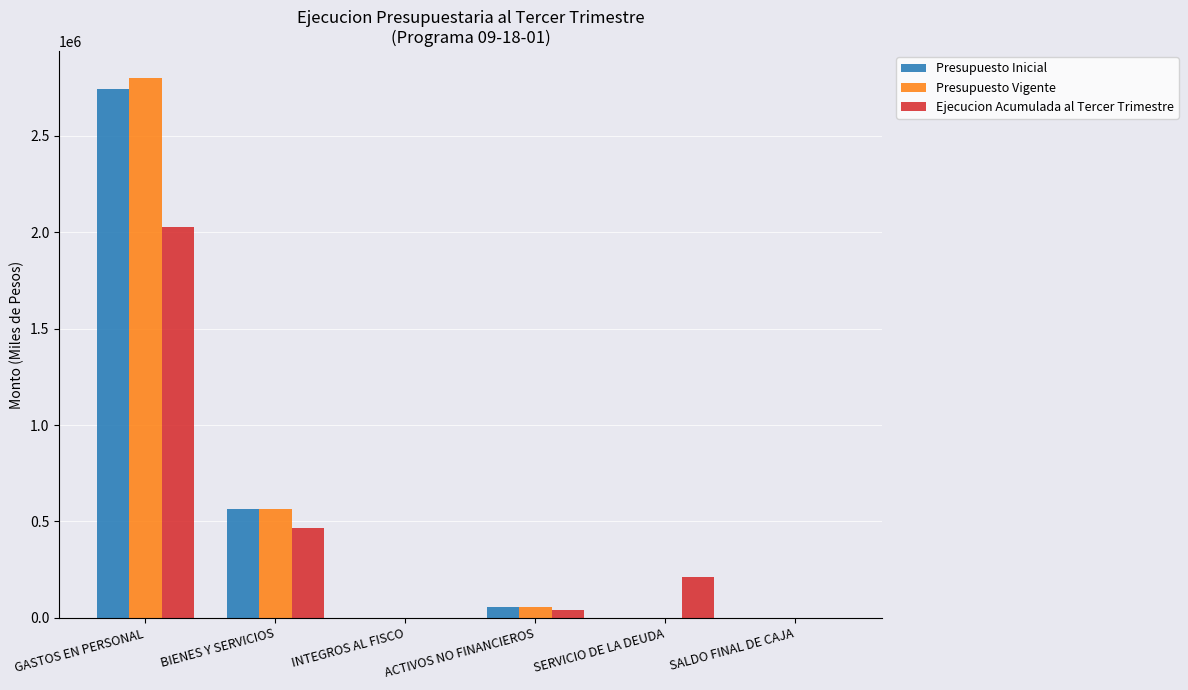

What is the sum of all Presupuesto Inicial values?

3366260